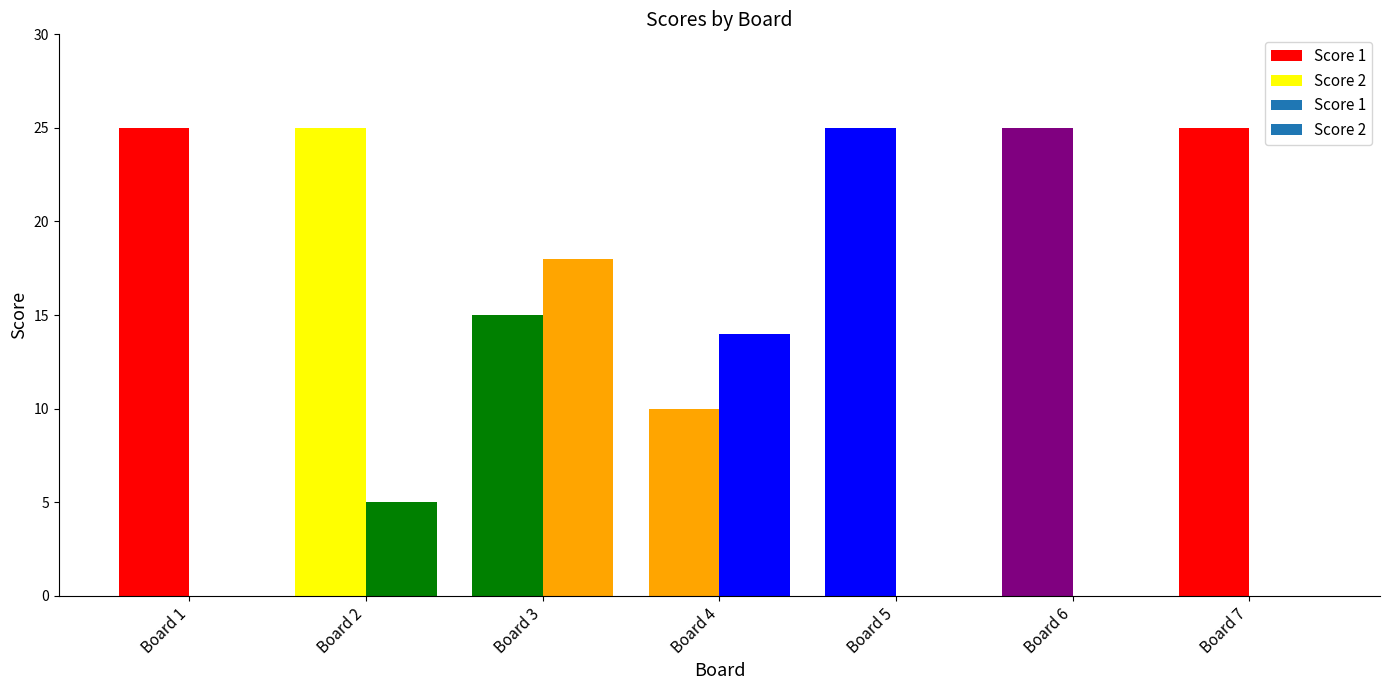

At Board 7, list the series in order from smallest to largest.

Score 2, Score 1